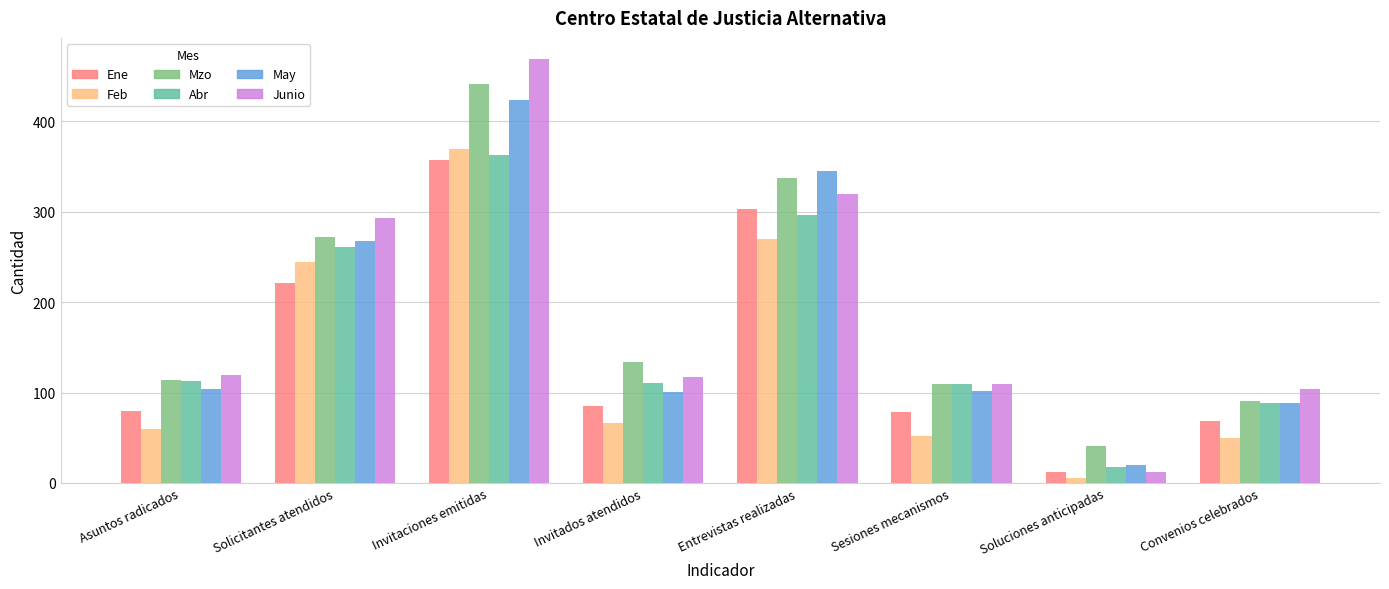

At which category is the sum across all series the highest?

Invitaciones emitidas